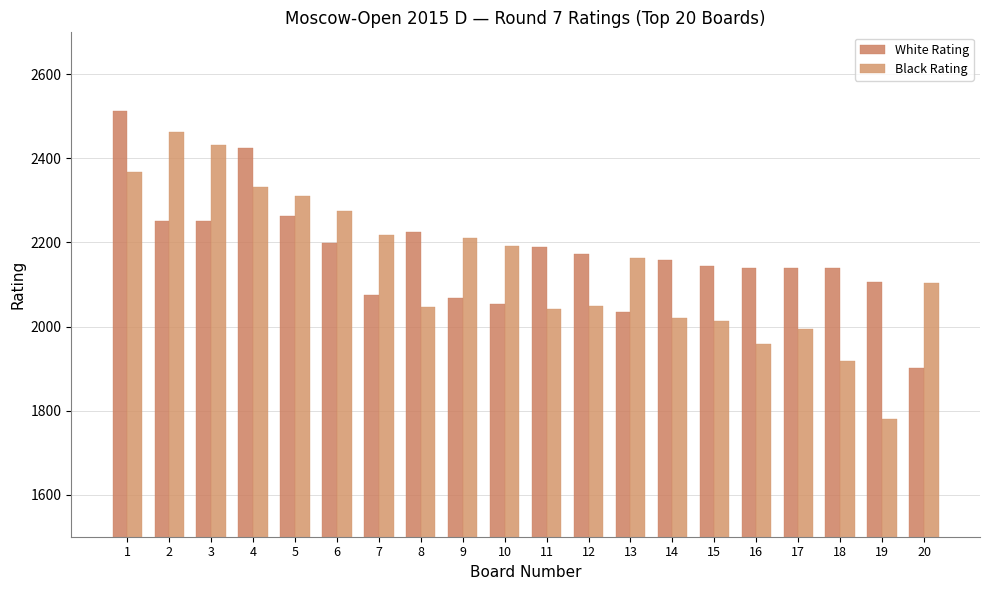

How many data points in Black Rating are less than 2162?

10